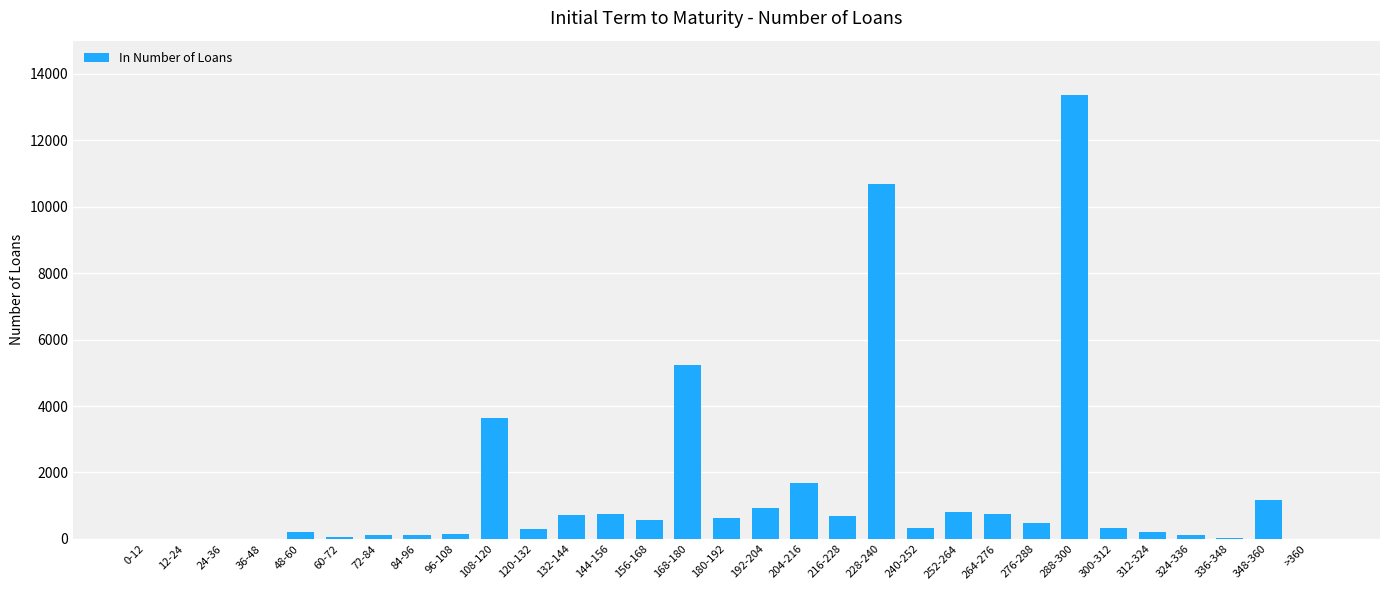

What is the sum of the values at 216-228 and 156-168?

1240